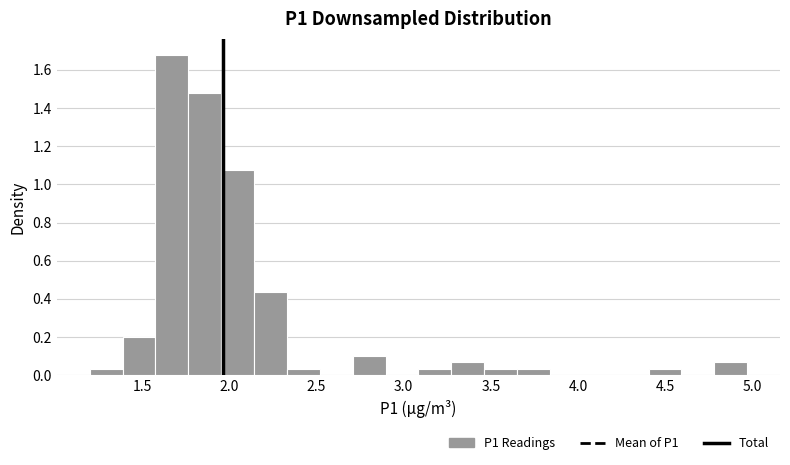

Read against the x-axis, roughly where is the centre of the tallest bar?

1.65